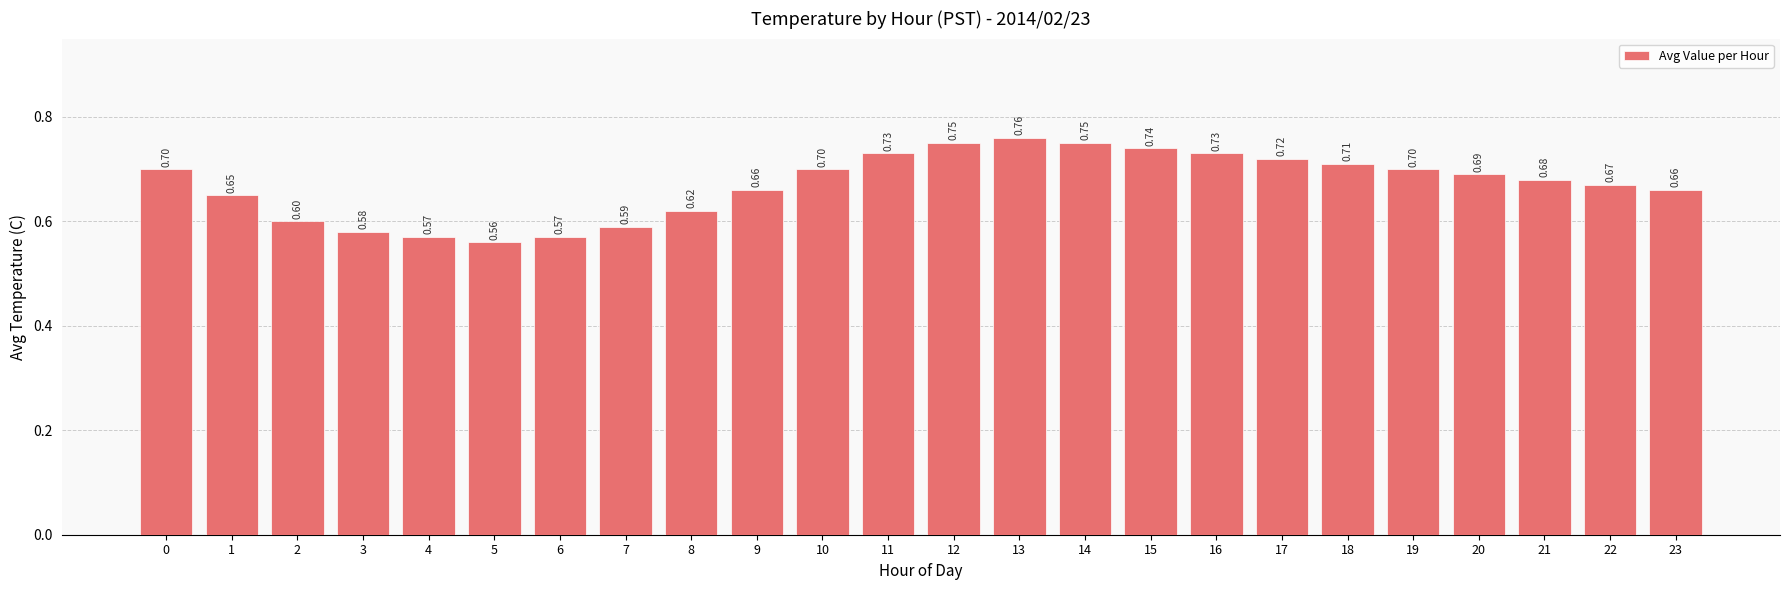

The value at 10 is 1.1. True or false?

False